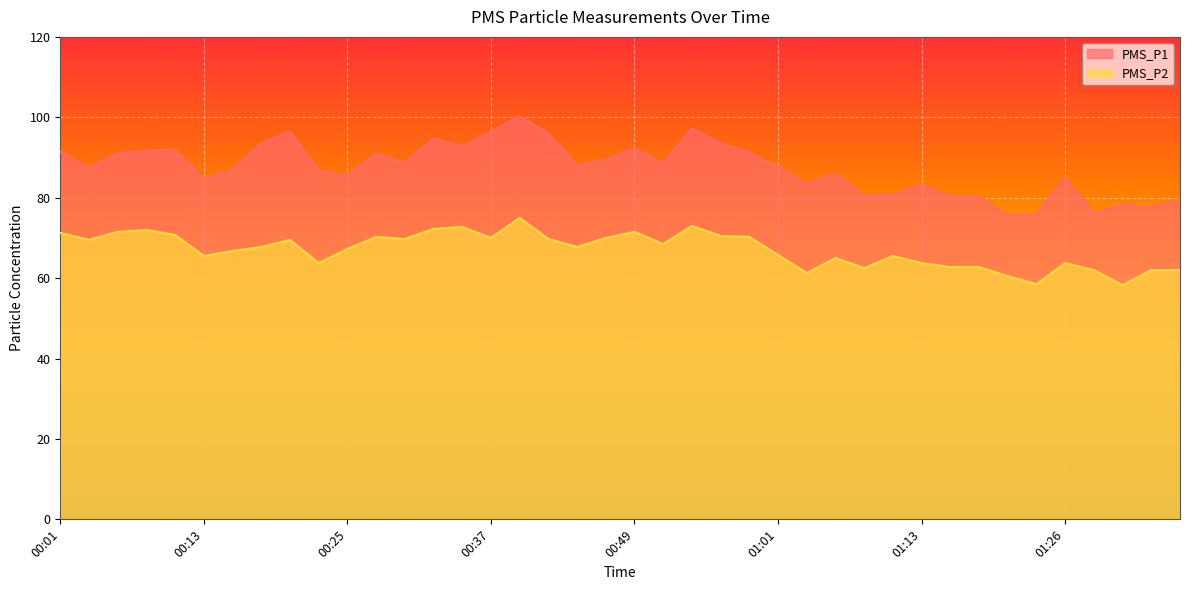

Is it true that PMS_P2 equals 20.4 at 01:26?

False